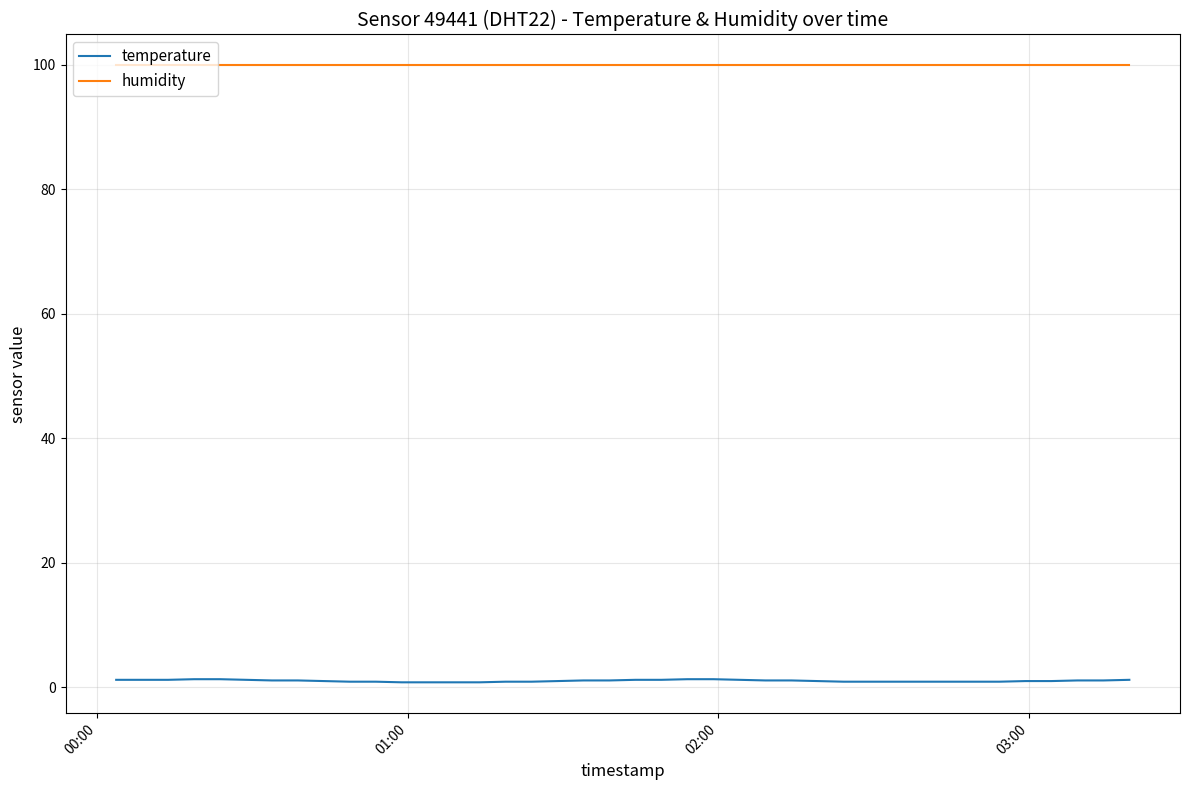

What is the highest value of the humidity series?

99.9